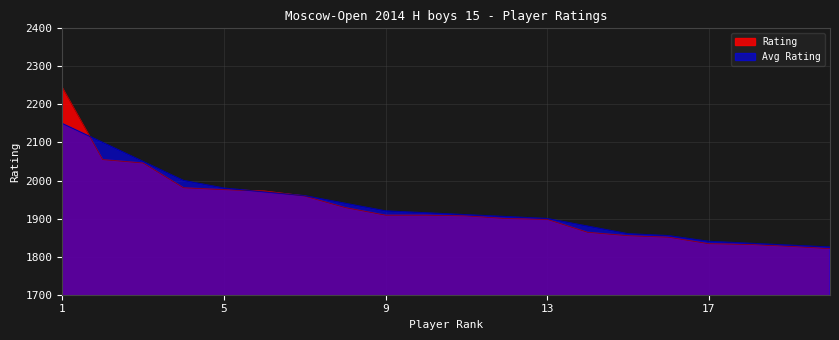

Does the chart have visible grid lines?

Yes